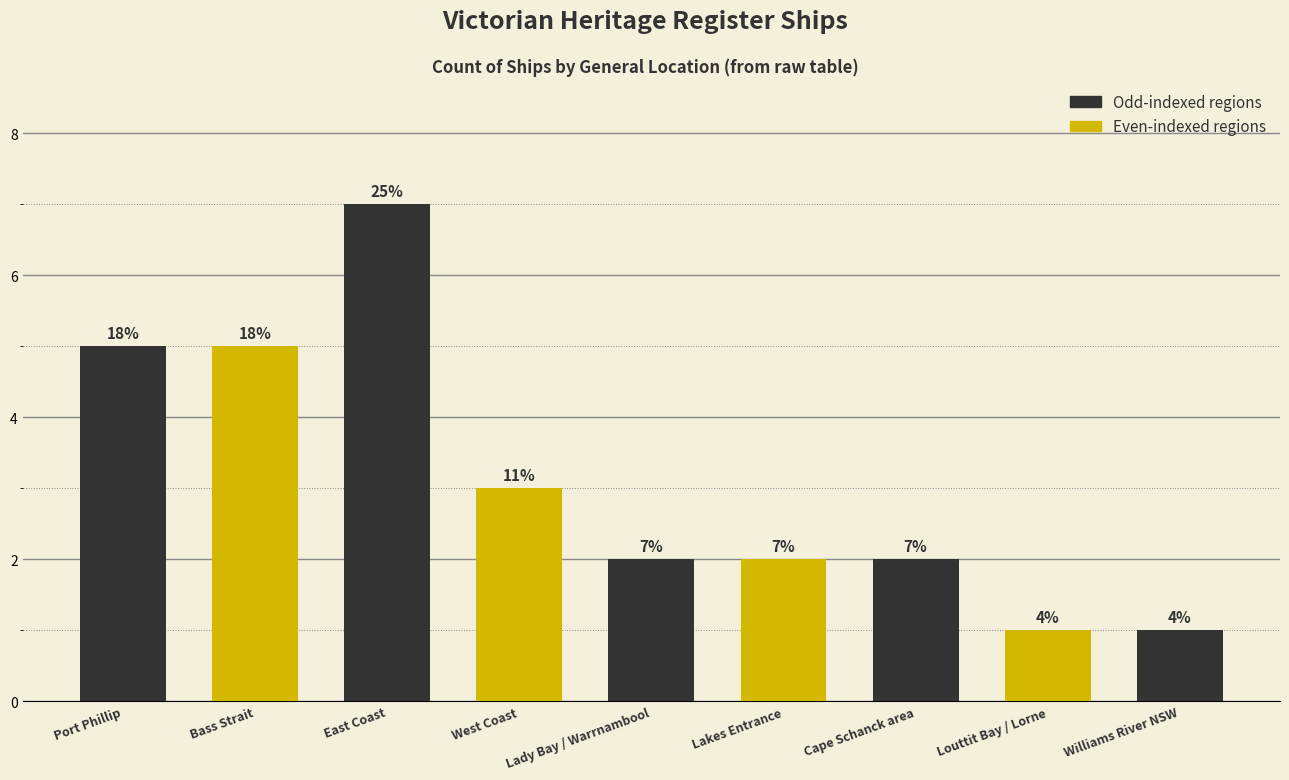

Rank the categories by value from highest to lowest.

East Coast, Port Phillip, Bass Strait, West Coast, Lady Bay / Warrnambool, Lakes Entrance, Cape Schanck area, Louttit Bay / Lorne, Williams River NSW